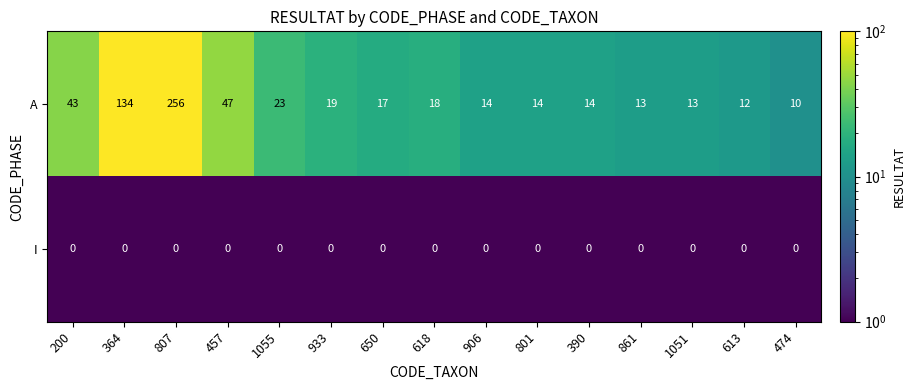

How many data points does each series have?

15